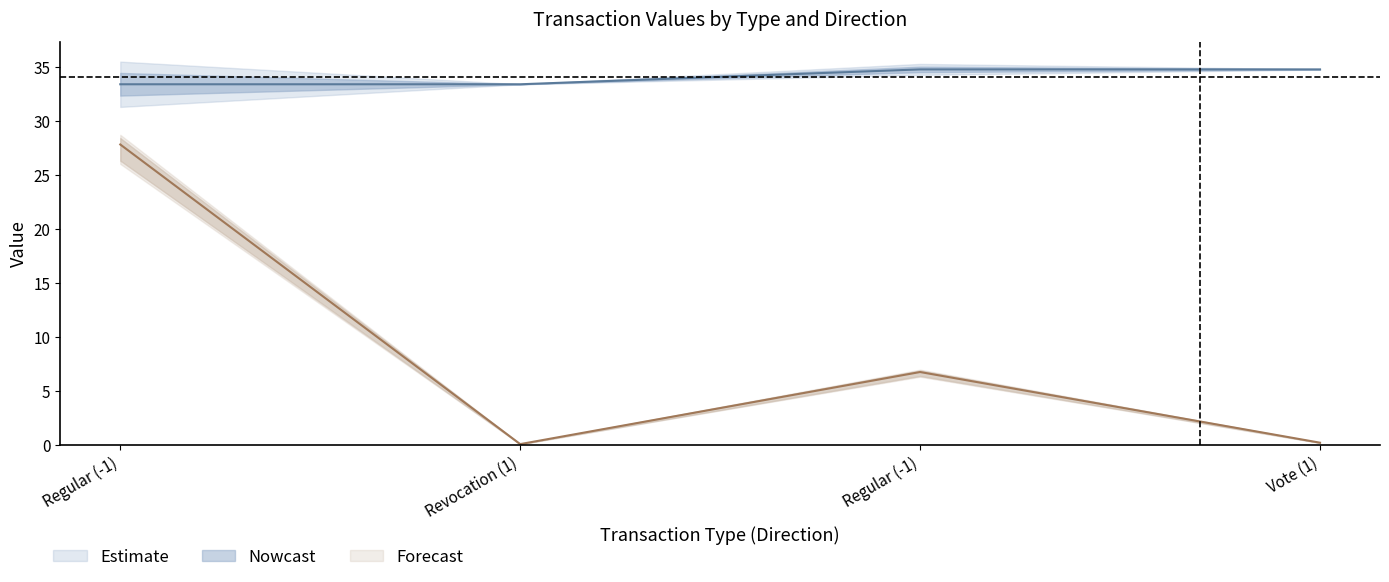

Reading left to right, list all the values displayed in this chart.

value: Regular (-1)=33.4	Revocation (1)=33.4	Regular (-1)=34.8	Vote (1)=34.8
io_index: Regular (-1)=27.8	Revocation (1)=0.1	Regular (-1)=6.7	Vote (1)=0.2